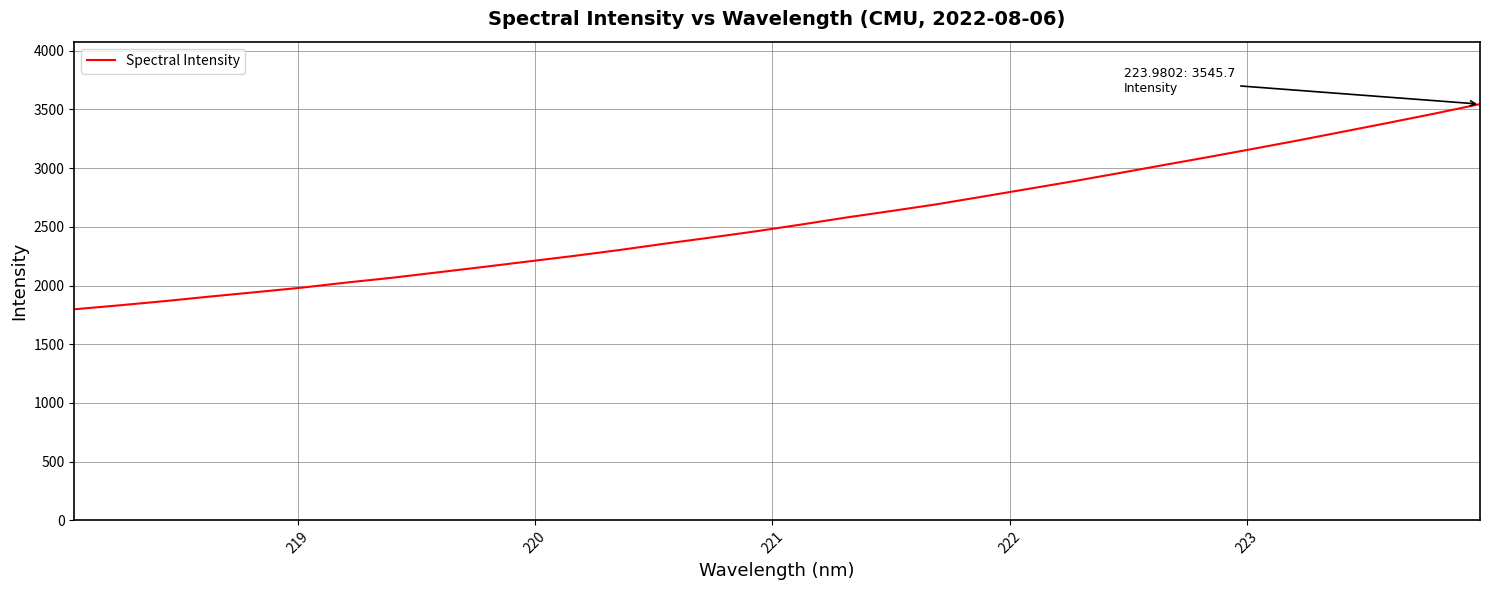

What is the difference between the maximum and minimum values?

1747.6